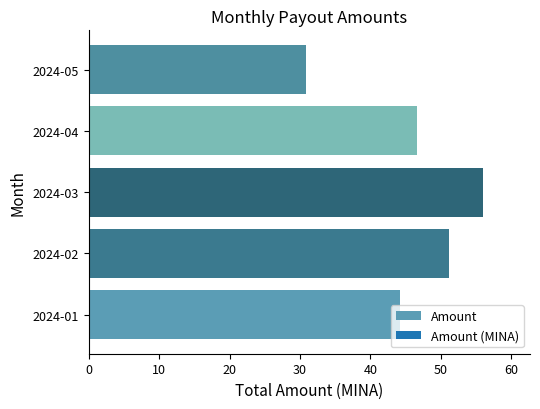

Where is the data nearest to the value 43?

2024-01